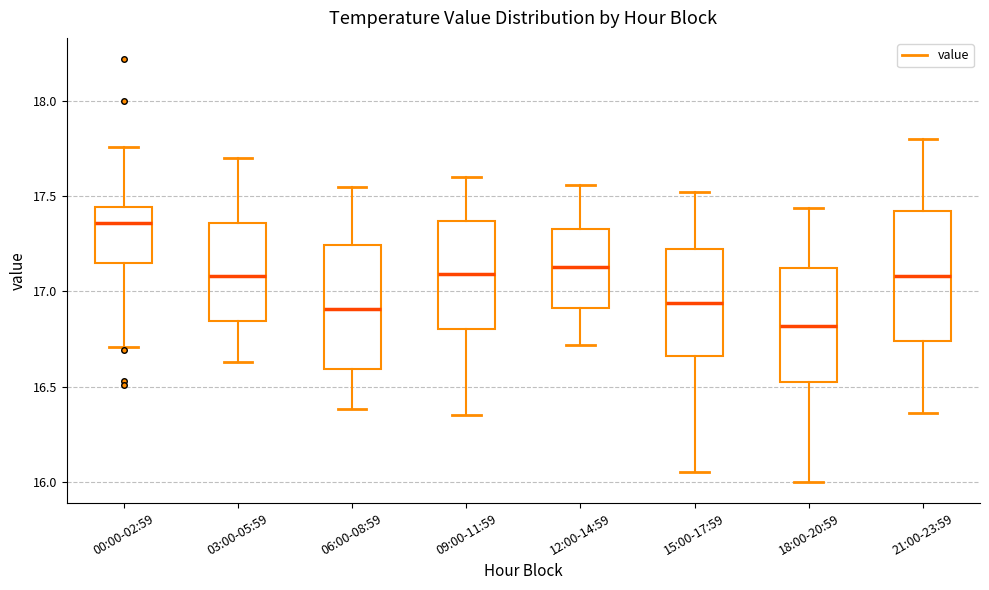

Which box has the highest median line?

00:00-02:59